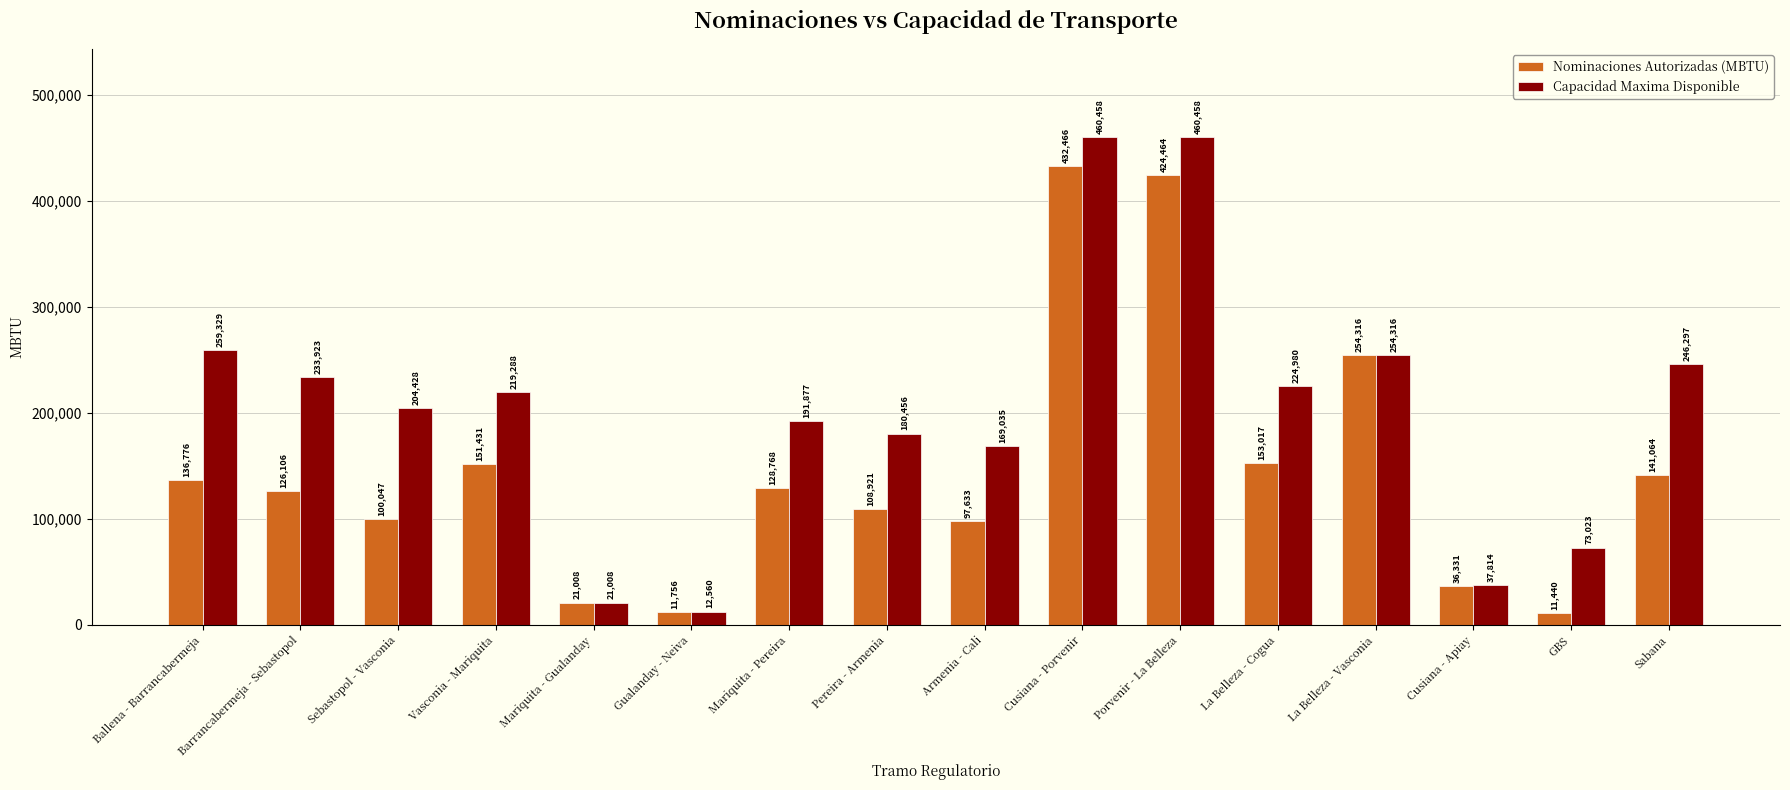

At which label does Capacidad Maxima Disponible first exceed 219288?

Ballena - Barrancabermeja